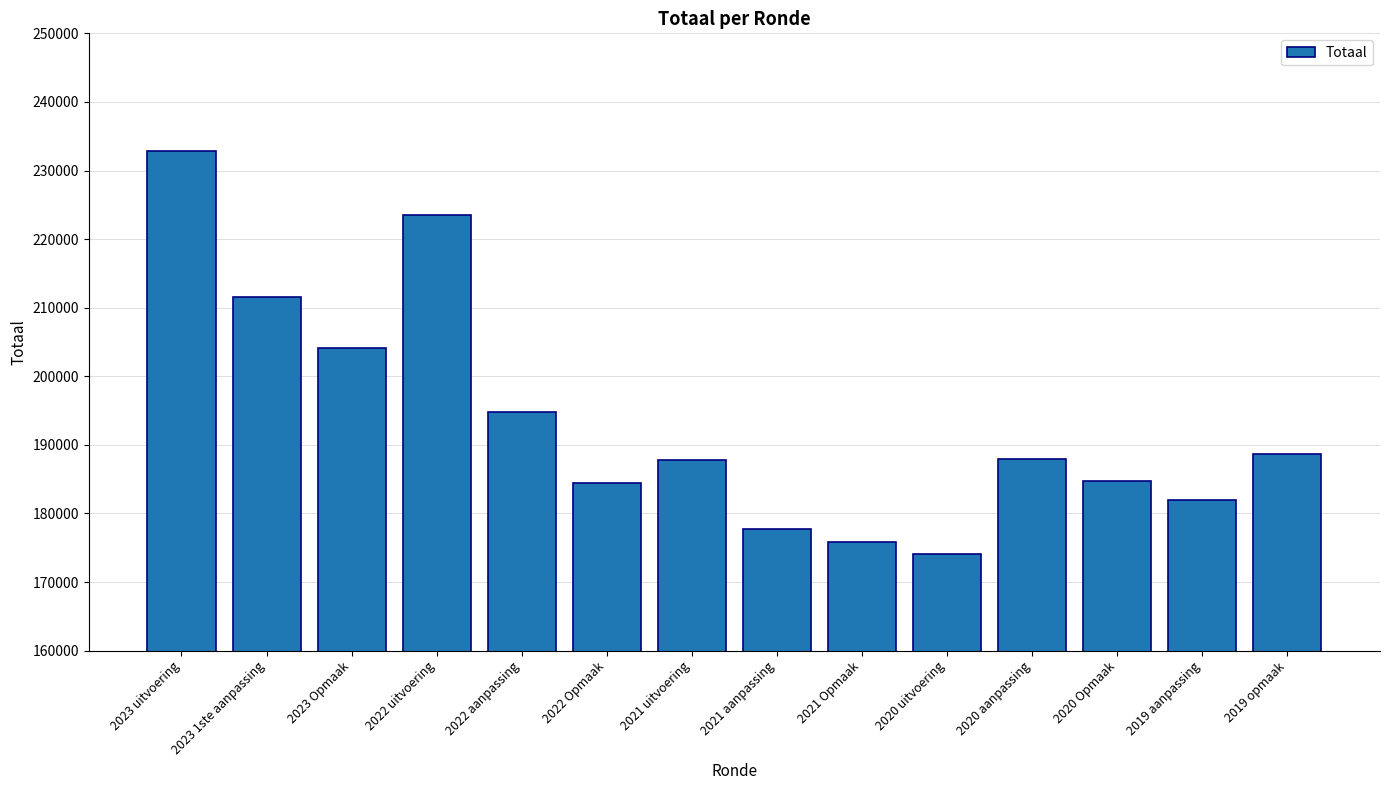

How many data points are less than 187880?

7